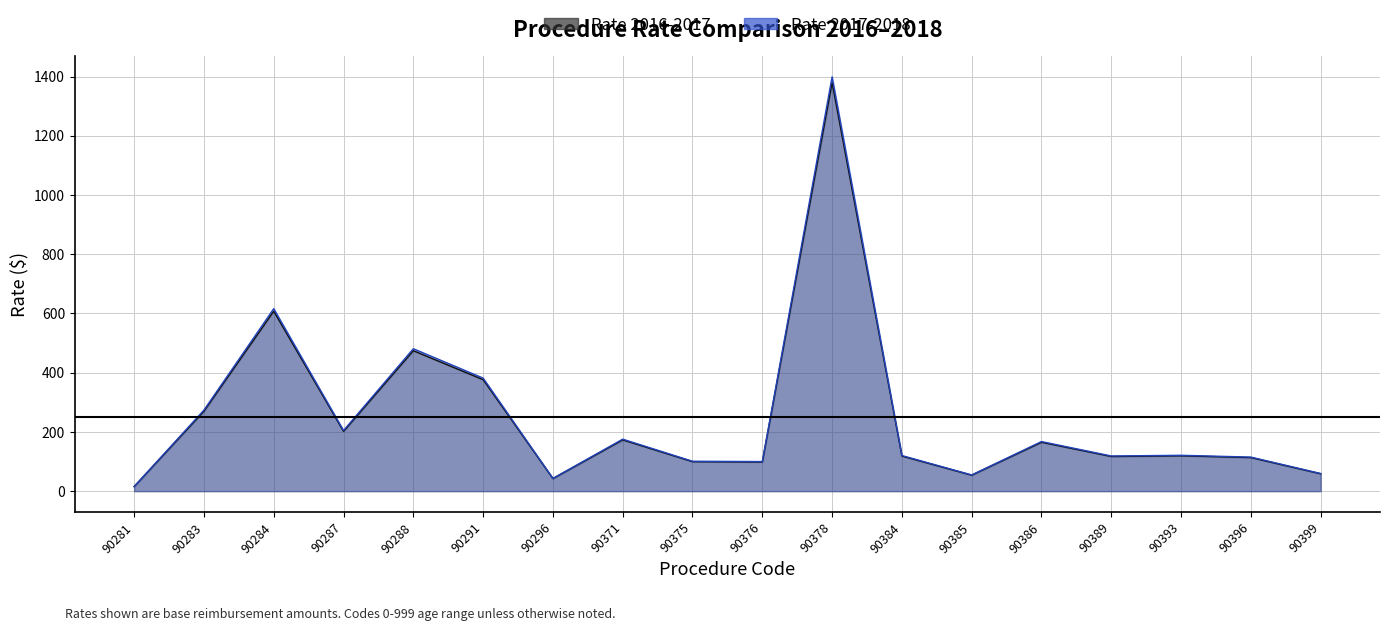

What is the greatest value displayed?

1398.9